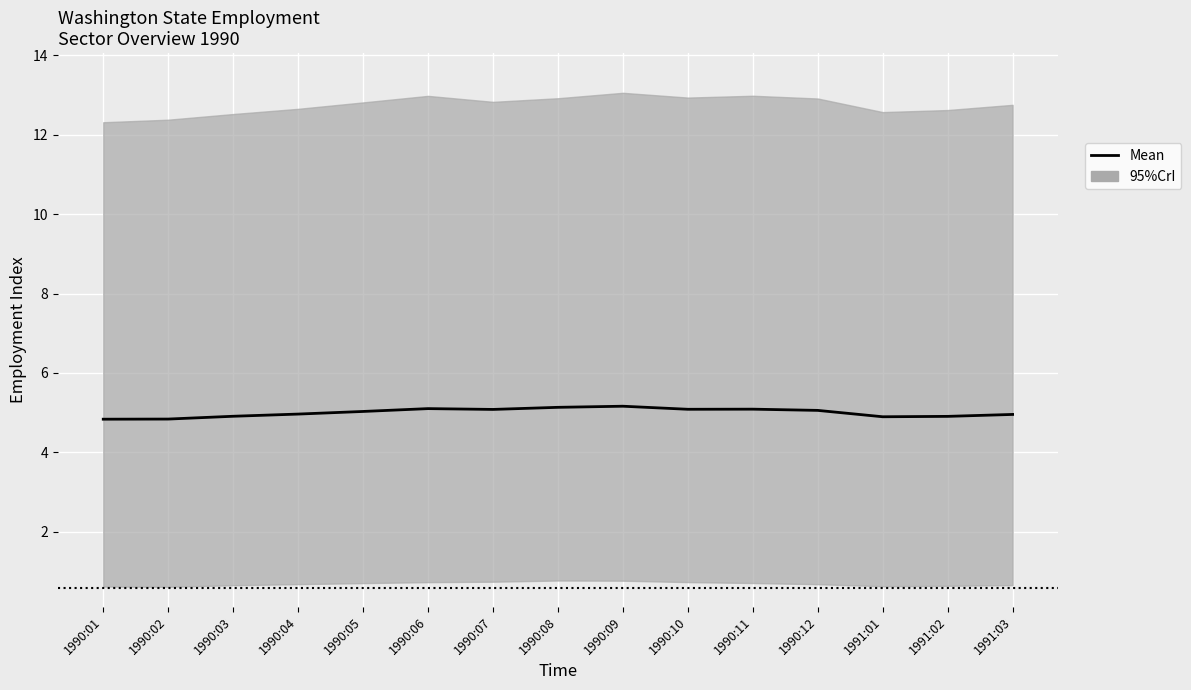

How many data points are less than 5?

7